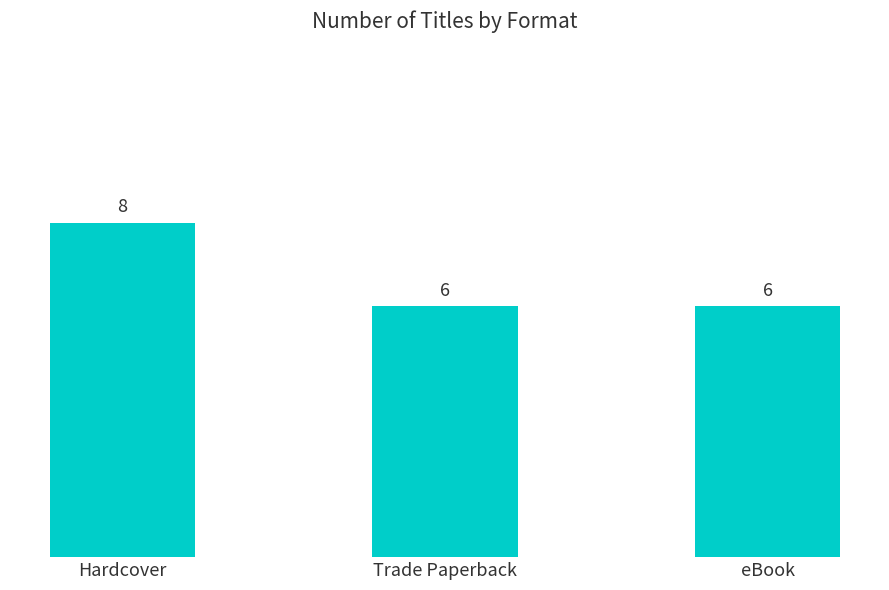

Is it true that the value at eBook is 3?

False